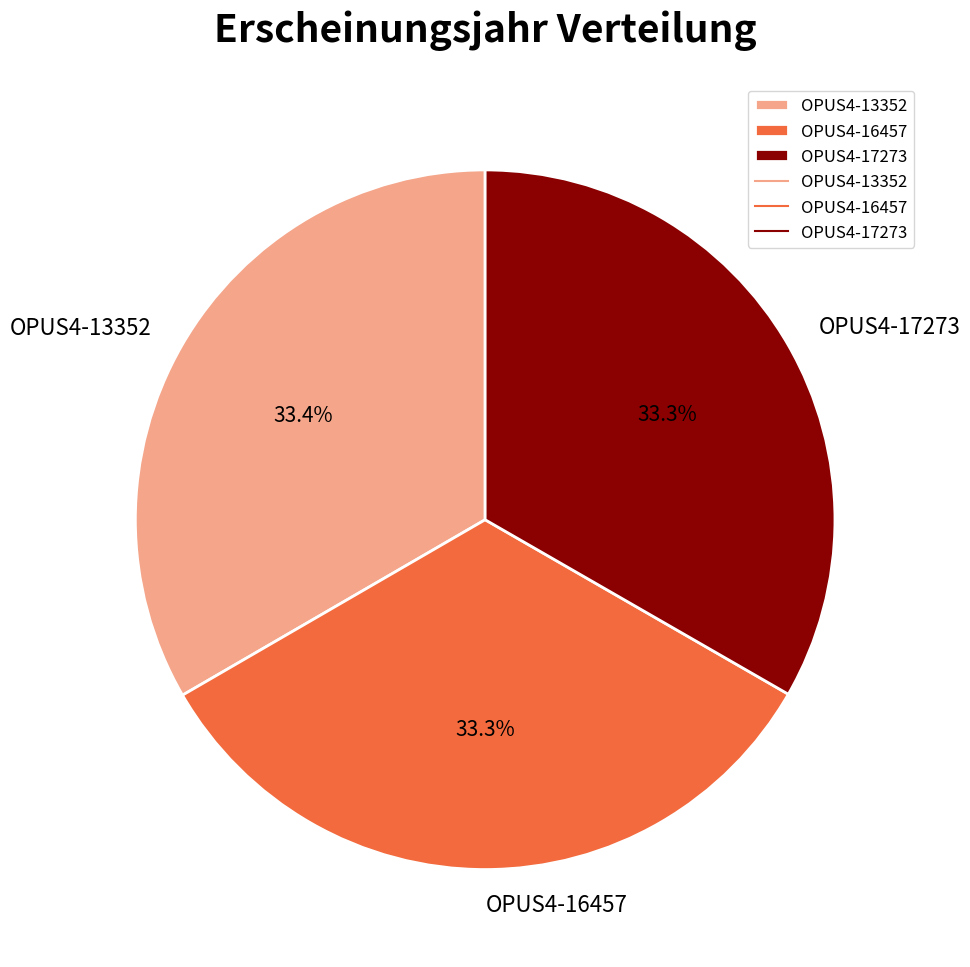

What is the total percentage of OPUS4-17273 and OPUS4-13352?

66.7%